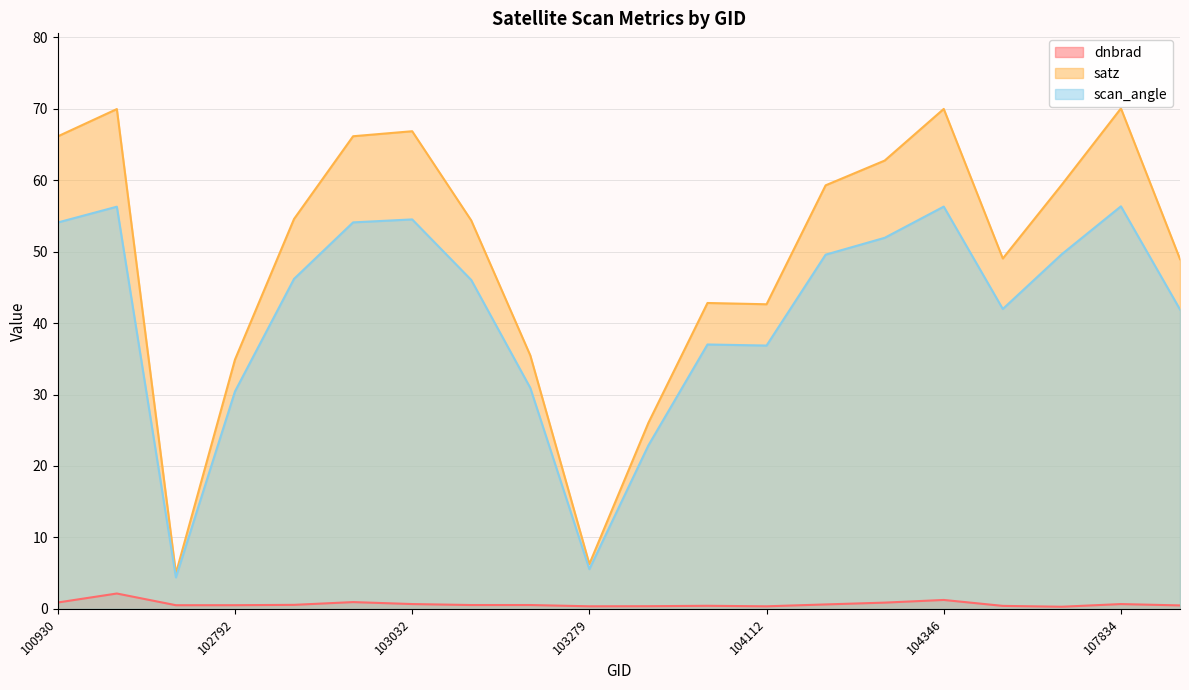

What is the sum of all dnbrad values?

13.4